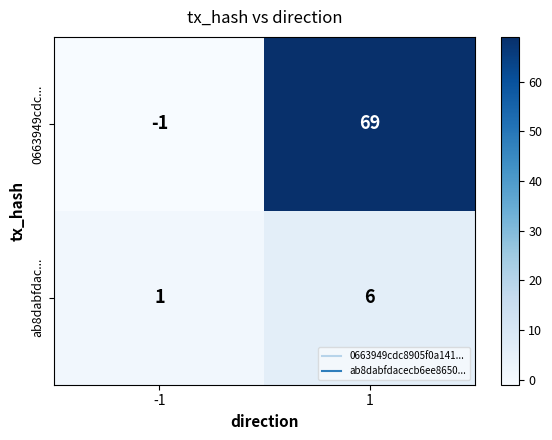

What is the total value across all series at 1?

75